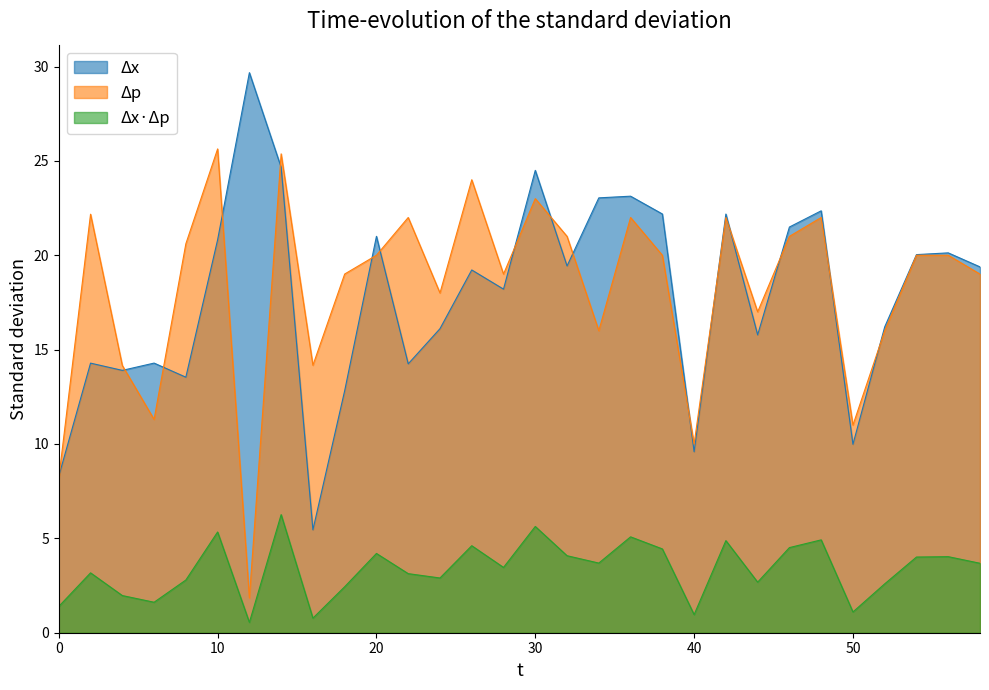

True or false: minute=1 intensity offset and product (scaled) intersect in this chart.

False